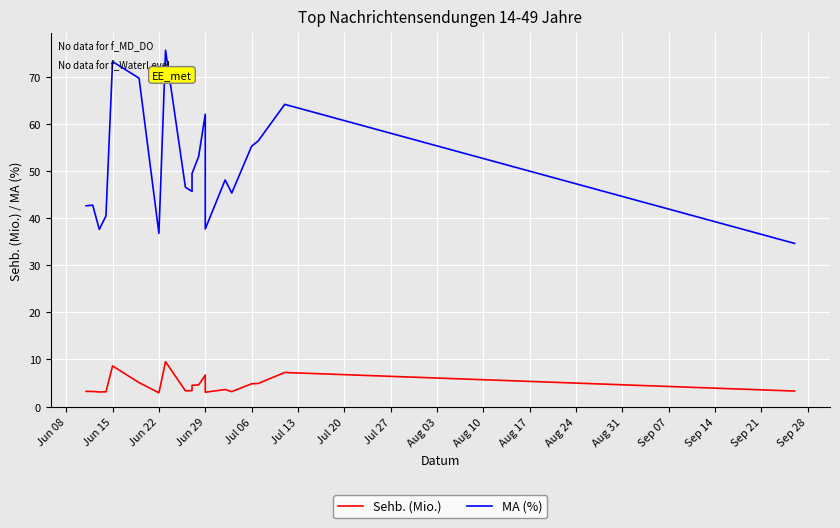

Which series has the largest total across all categories?

MA (%)